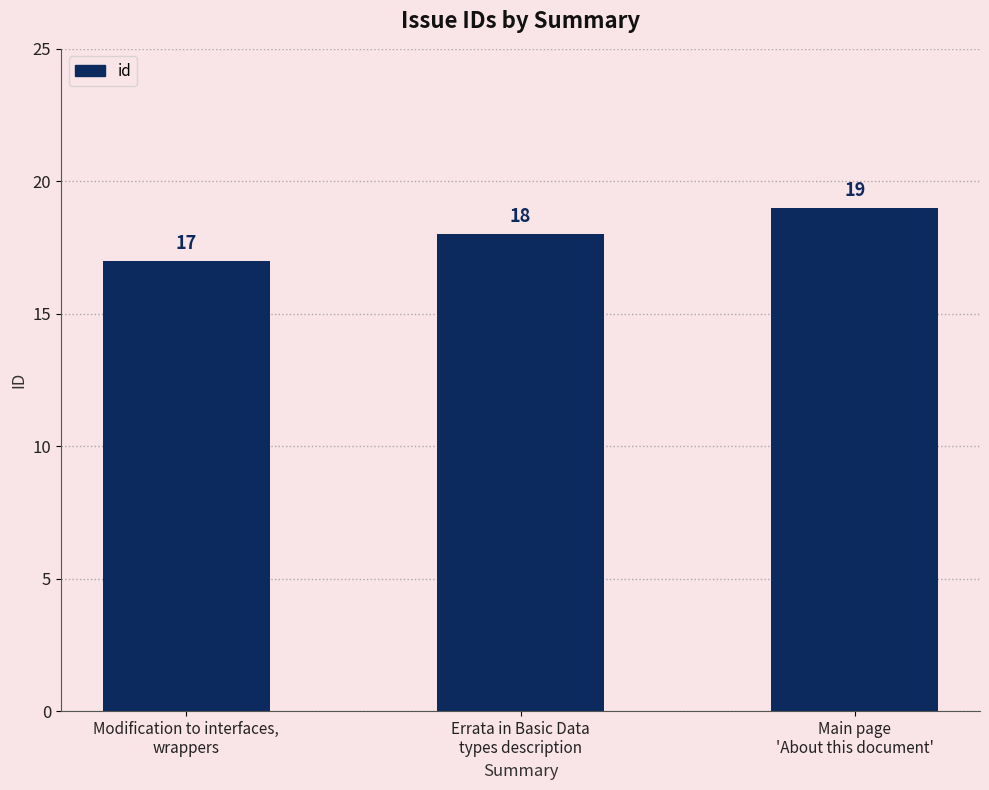

Is it true that the value at Main page
'About this document' is 19?

True